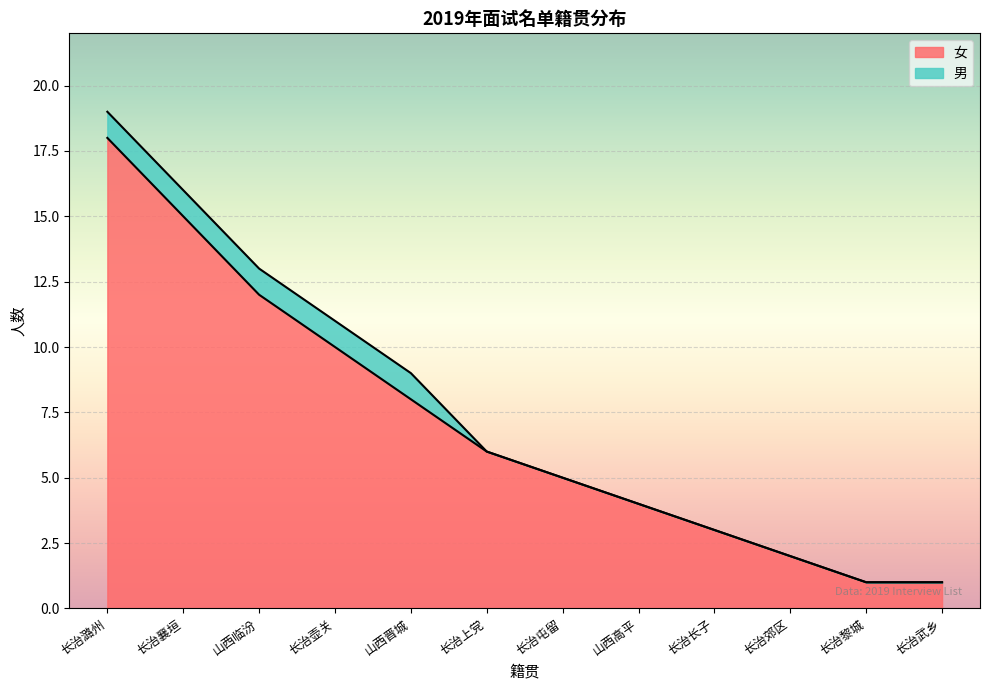

Reading left to right, what are all the values shown in this chart?

长治潞州=18	长治襄垣=15	山西临汾=12	长治壶关=10	山西晋城=8	长治上党=6	长治屯留=5	山西高平=4	长治长子=3	长治郊区=2	长治黎城=1	长治武乡=1